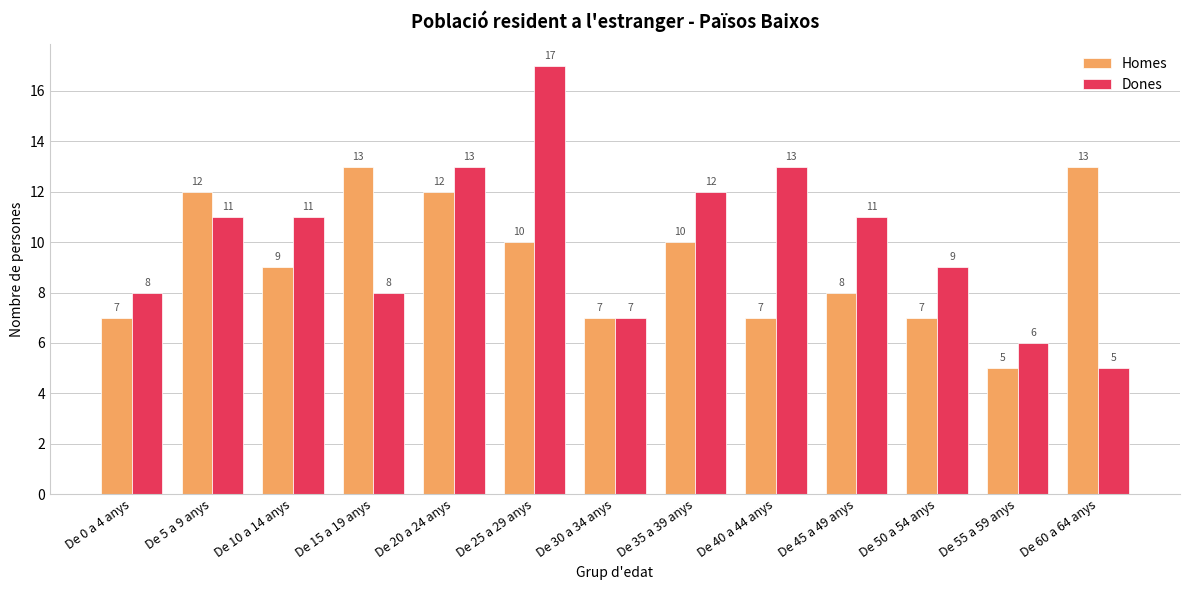

How many bars are there in each group?

2